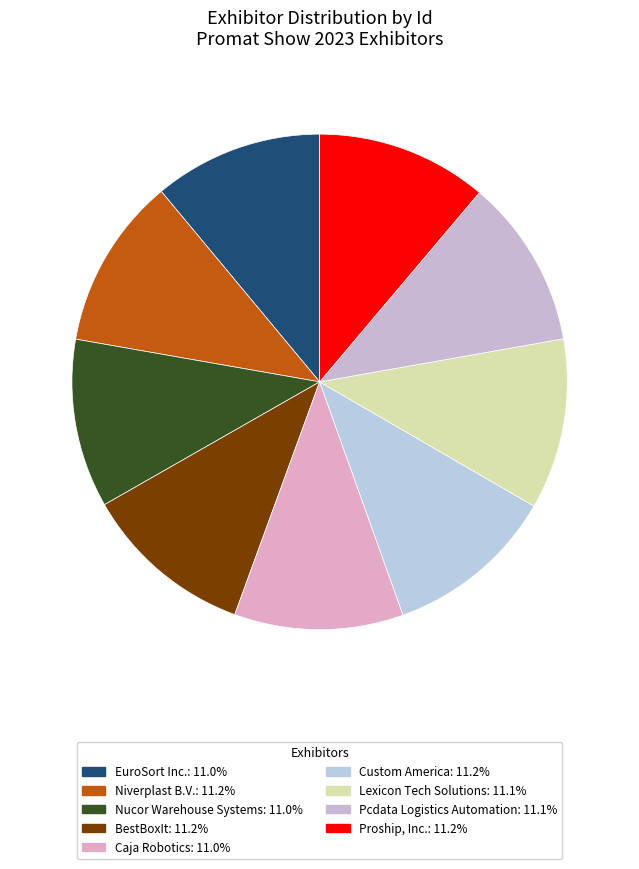

Count the number of slices in the pie.

9